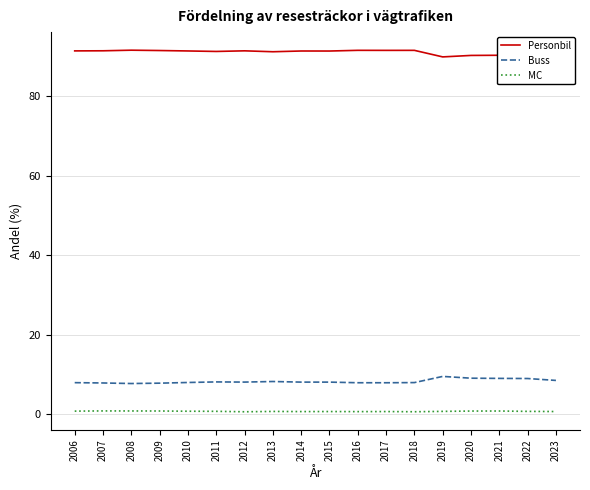

What is the spread (max minus min) of values at 2013?

90.5